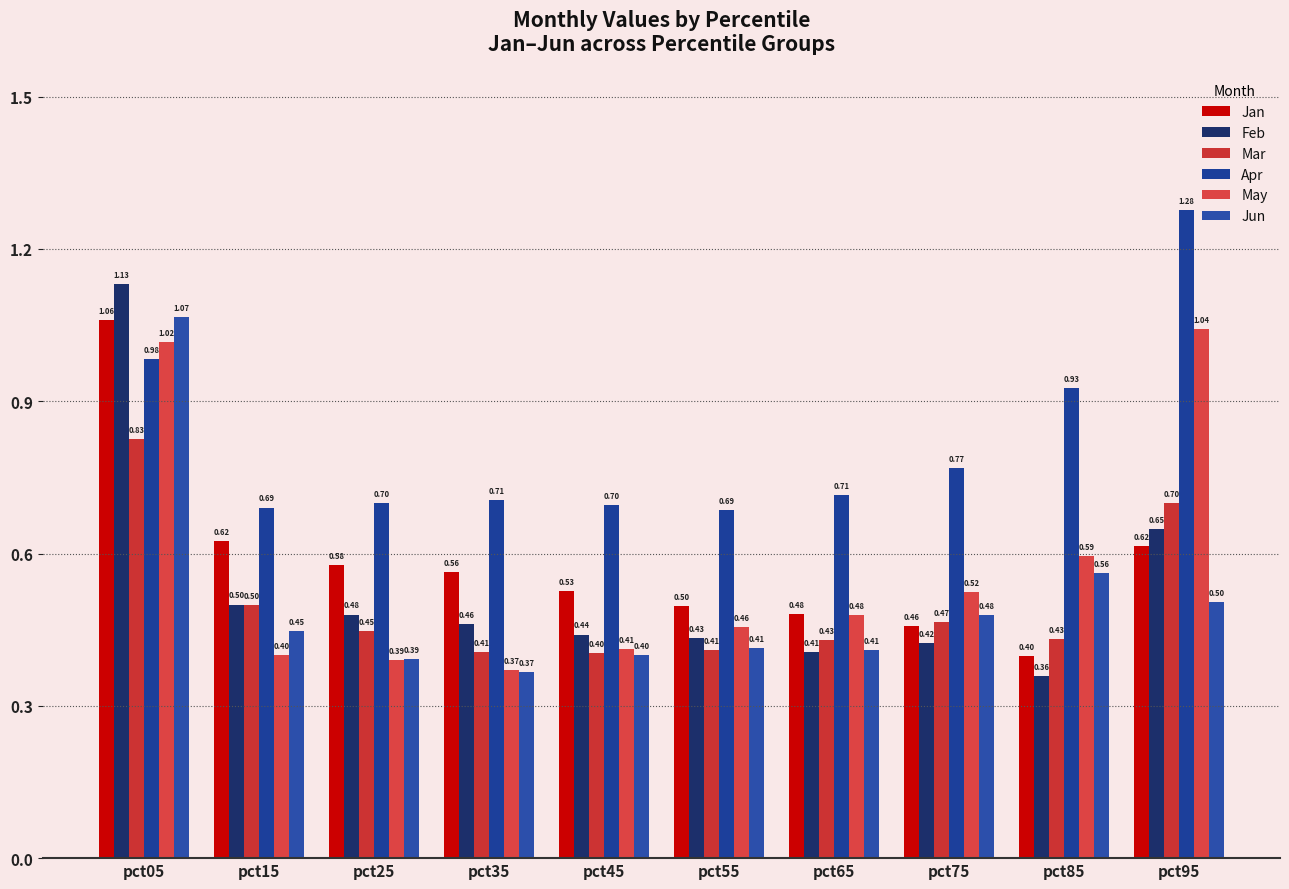

The Feb series shows 0.5 at pct15. True or false?

True